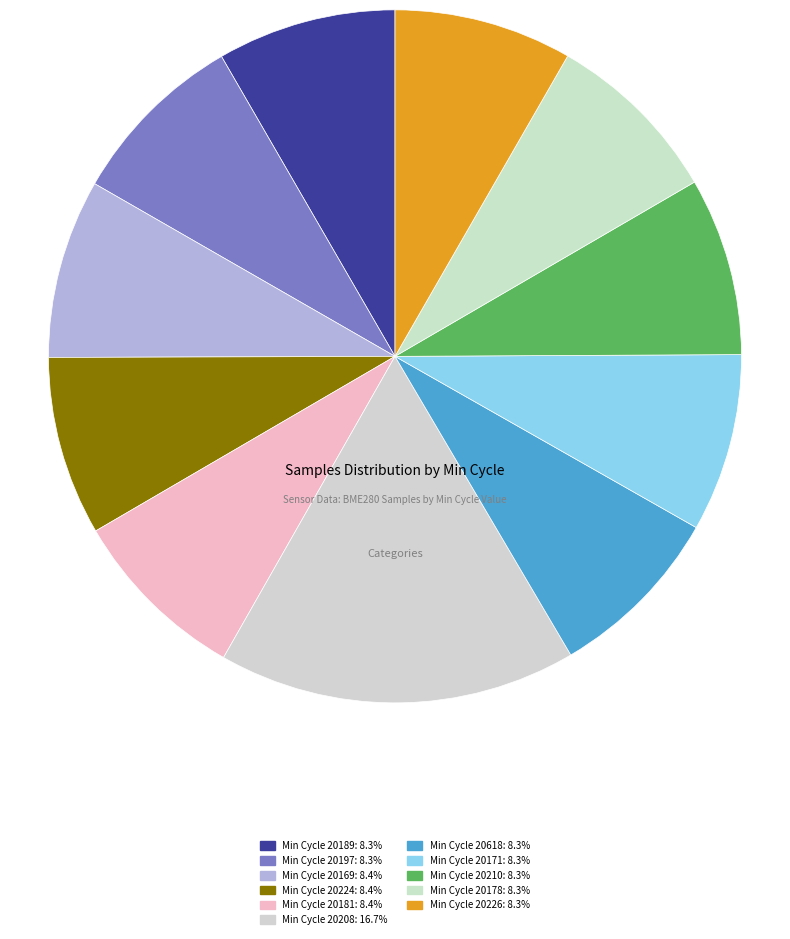

Is there any slice that represents more than half of the pie?

No